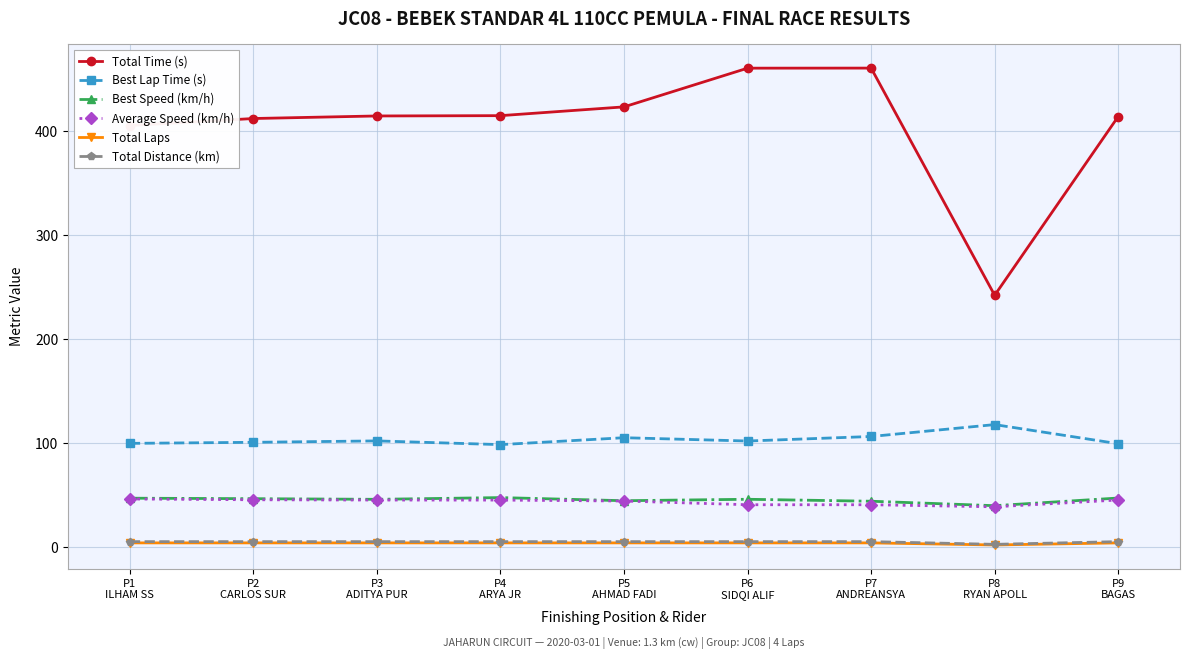

What is the maximum value shown in the chart?

460.4